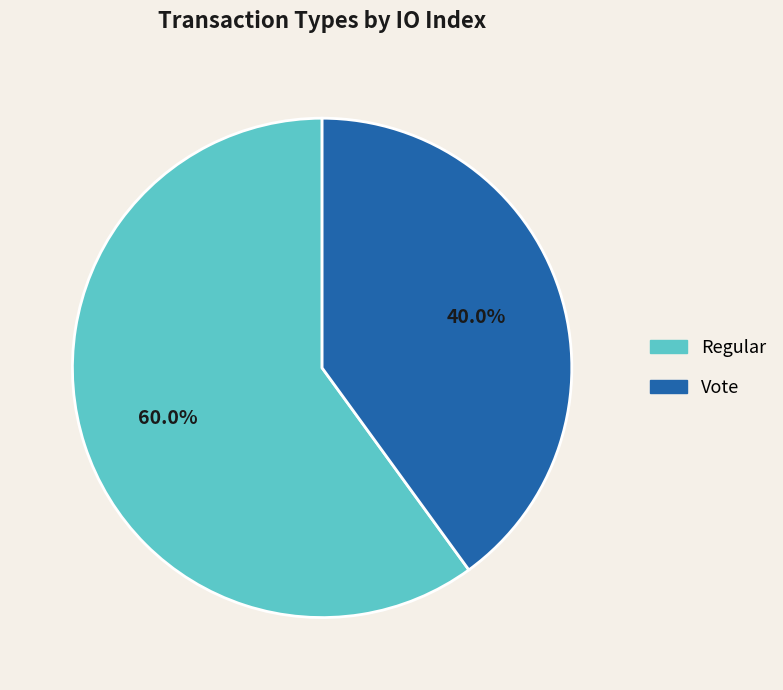

What portion of the pie excludes Vote?

60.0%